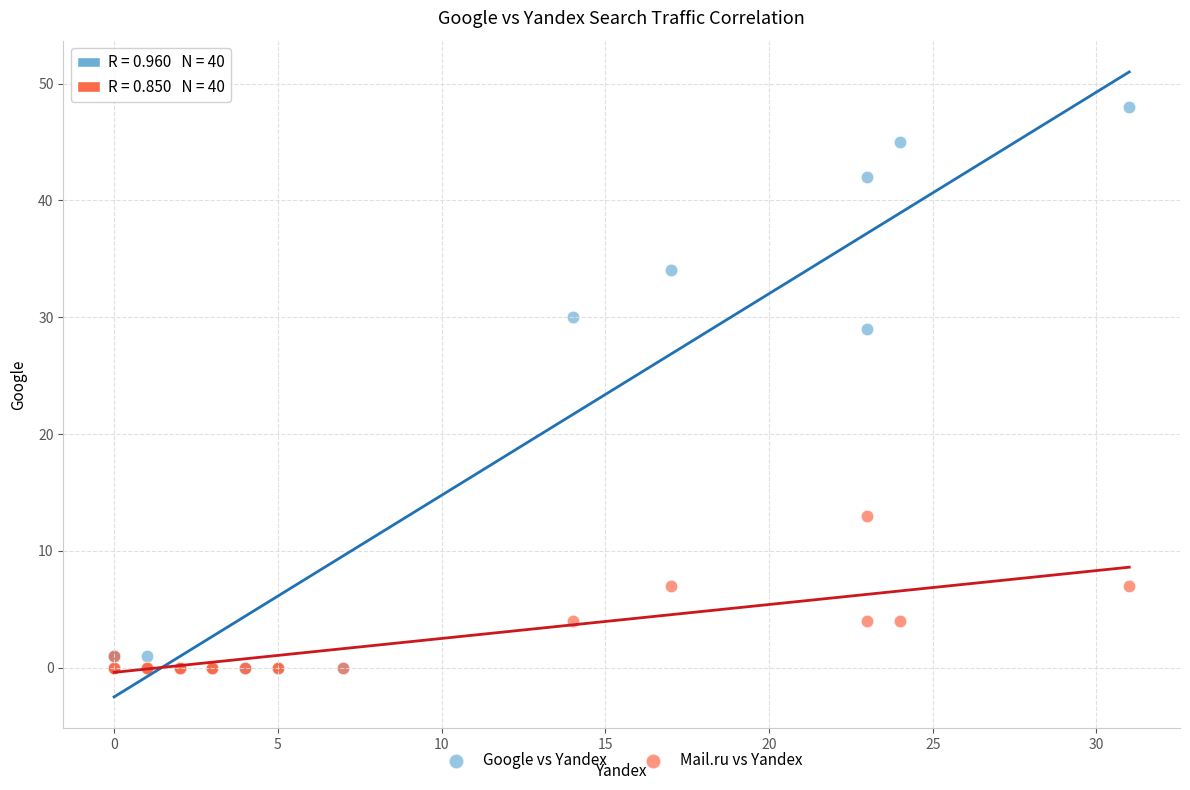

In the Google vs Yandex series, what Y value is closest to 24?

29